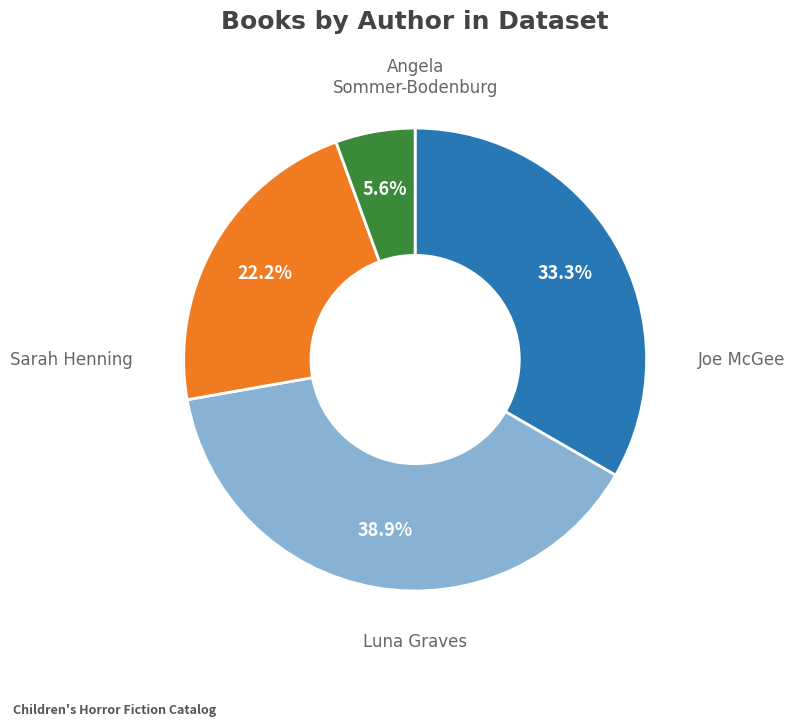

Is there any slice that represents more than half of the pie?

No